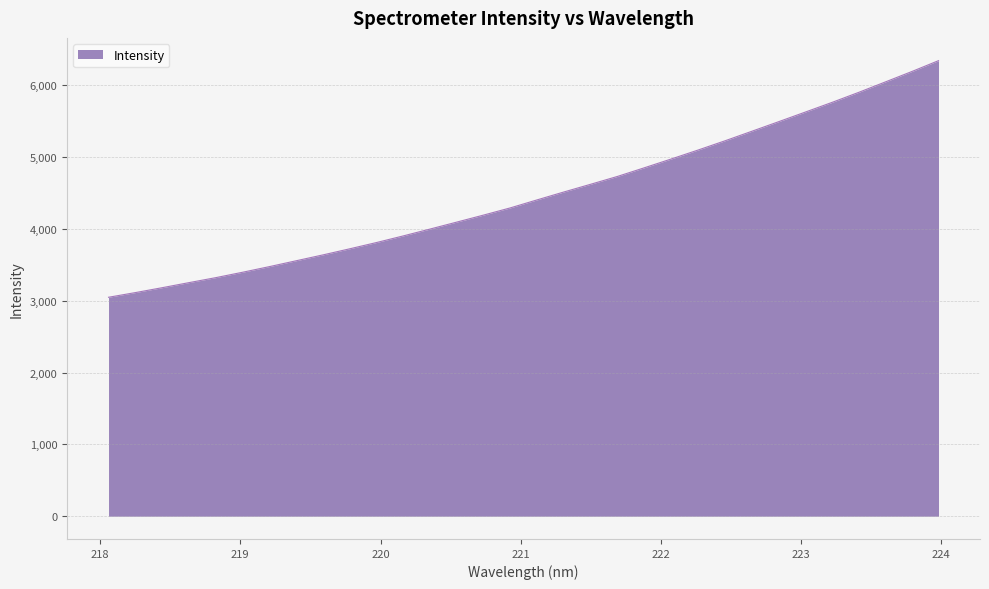

True or false: the data has more than 2 interior local peaks.

False